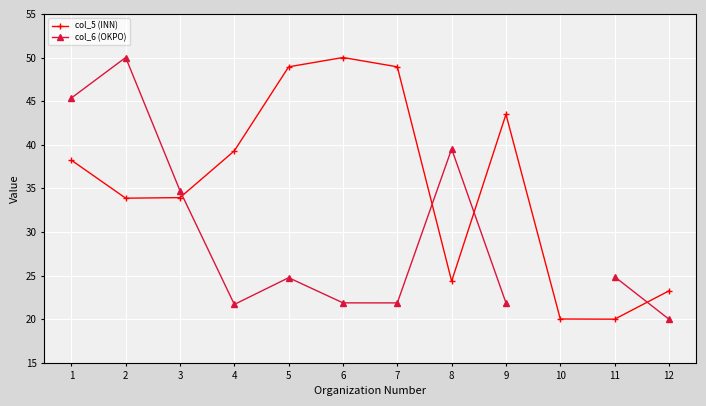

What is the difference between the col_6 (OKPO) values at 1 and 8?

5.8